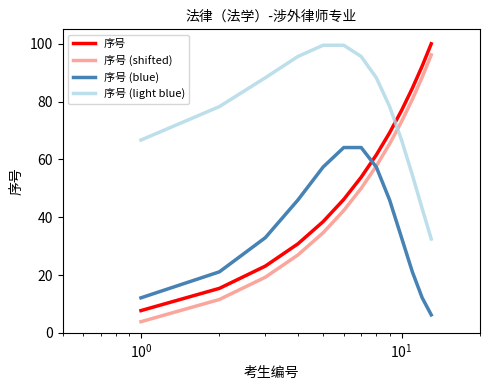

After their last crossing, which series has the higher values: 序号 (light blue) or 序号?

序号